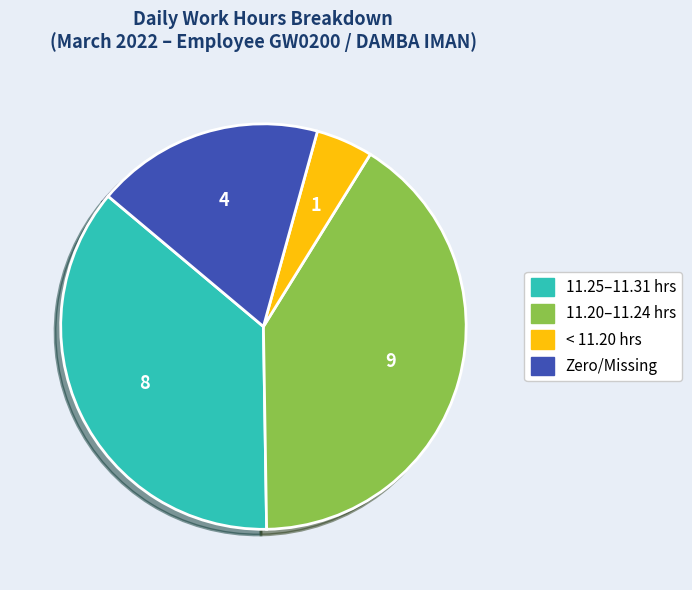

Does any single category account for the majority?

No